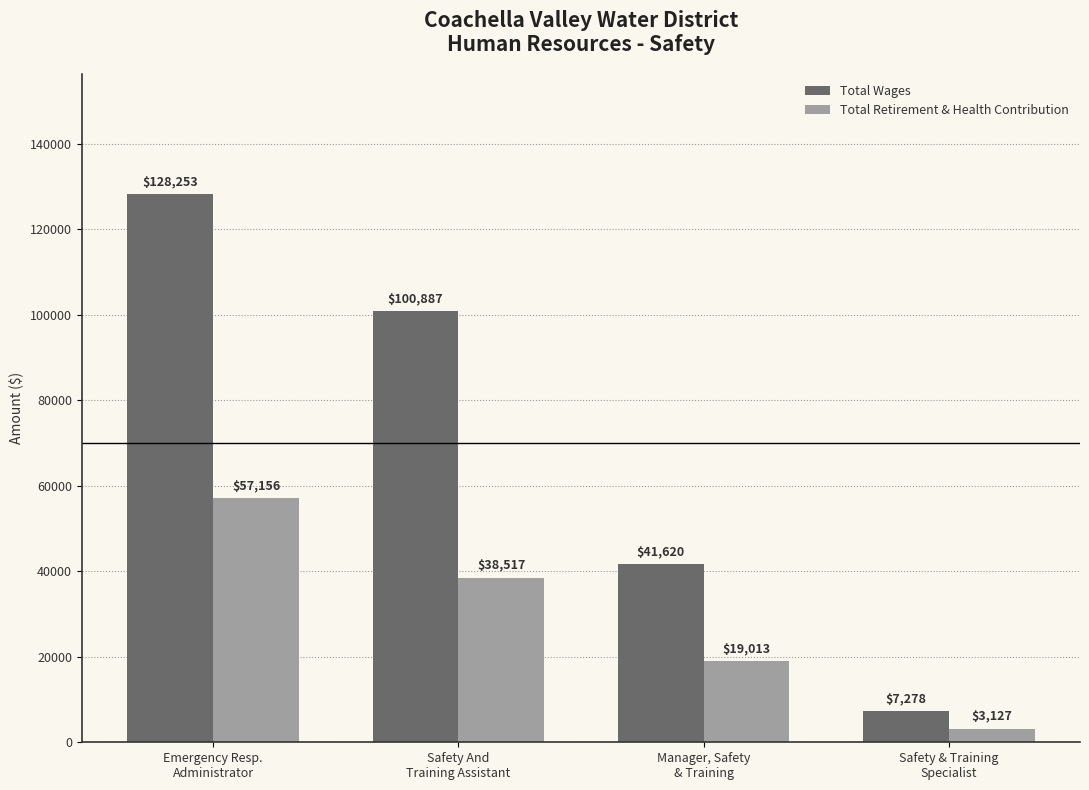

What is the label of the 2nd bar from the left?

Safety And
Training Assistant